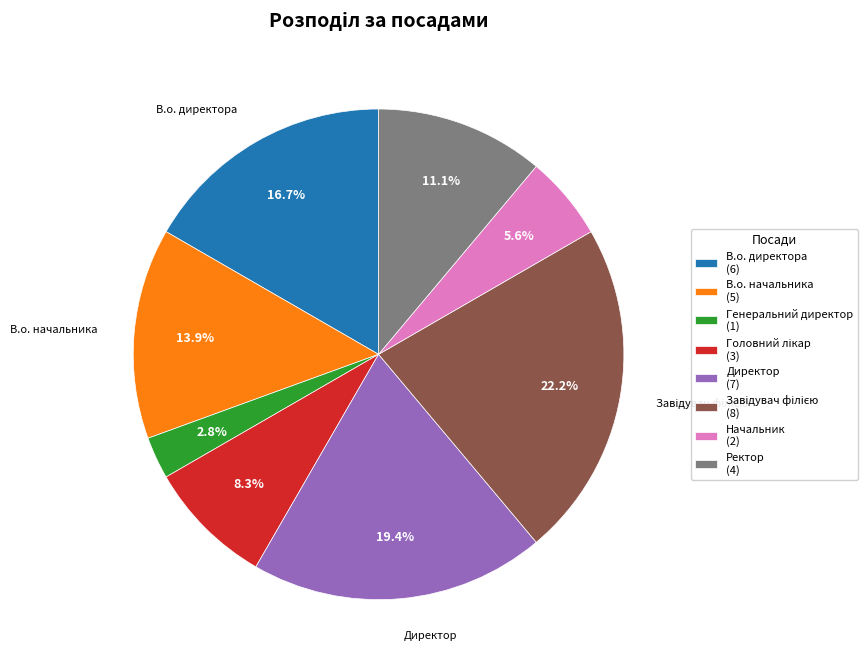

Between Генеральний директор (1) and Ректор (4), which is larger?

Ректор (4)